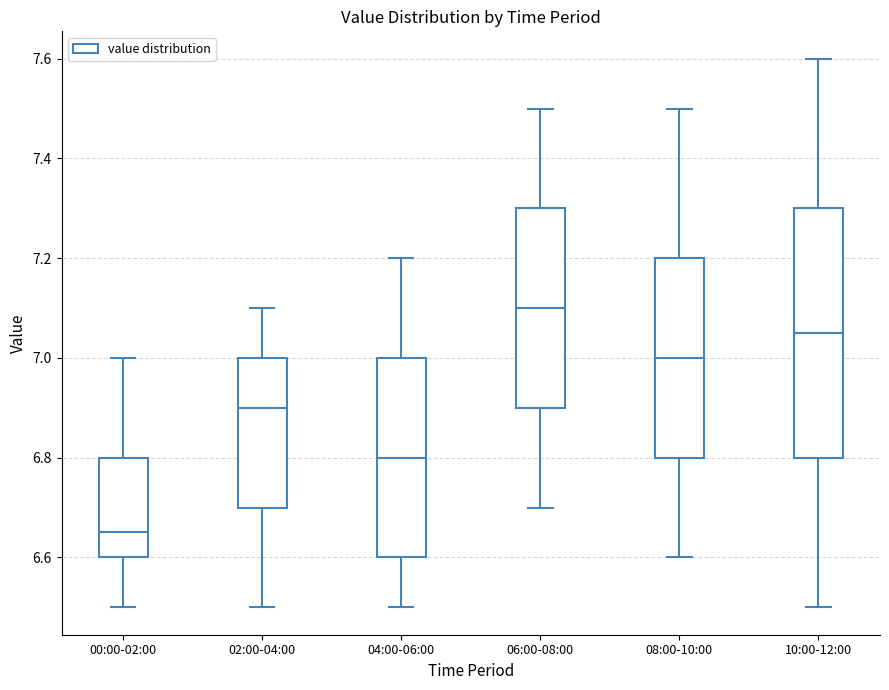

Reading left to right, read every box against the y-axis: the position of its median line, the range the box covers, and the ends of its whiskers. The values are not printed on the chart, so give them approximately, as read against the axis.

00:00-02:00: median 6.66, box 6.60 to 6.80, whiskers 6.50 to 7.00
02:00-04:00: median 6.90, box 6.70 to 7.00, whiskers 6.50 to 7.10
04:00-06:00: median 6.80, box 6.60 to 7.00, whiskers 6.50 to 7.20
06:00-08:00: median 7.10, box 6.90 to 7.30, whiskers 6.70 to 7.50
08:00-10:00: median 7.00, box 6.80 to 7.20, whiskers 6.60 to 7.50
10:00-12:00: median 7.06, box 6.80 to 7.30, whiskers 6.50 to 7.60